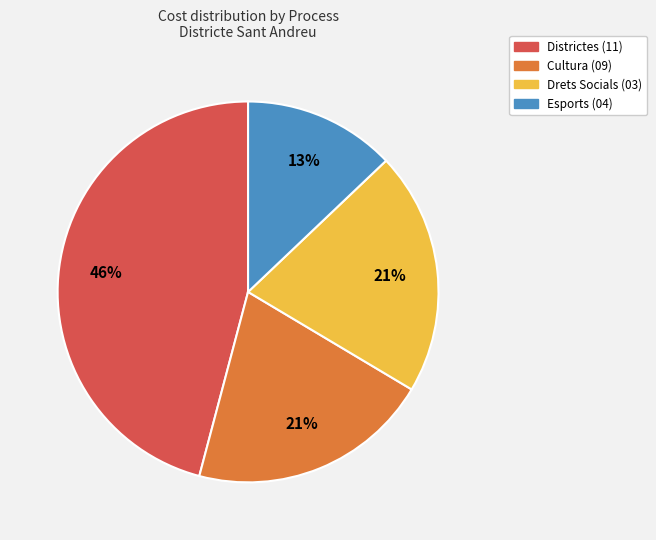

To the nearest percent, what is the difference between the largest and smallest slice percentages?

33%